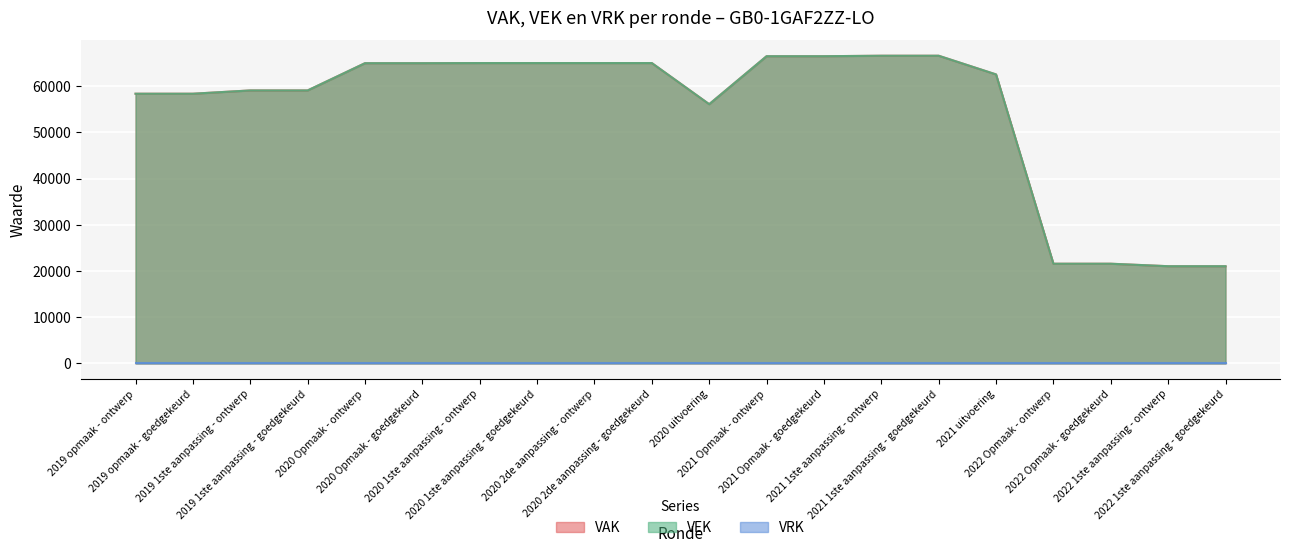

What position from the right is 2022 Opmaak - goedgekeurd?

3